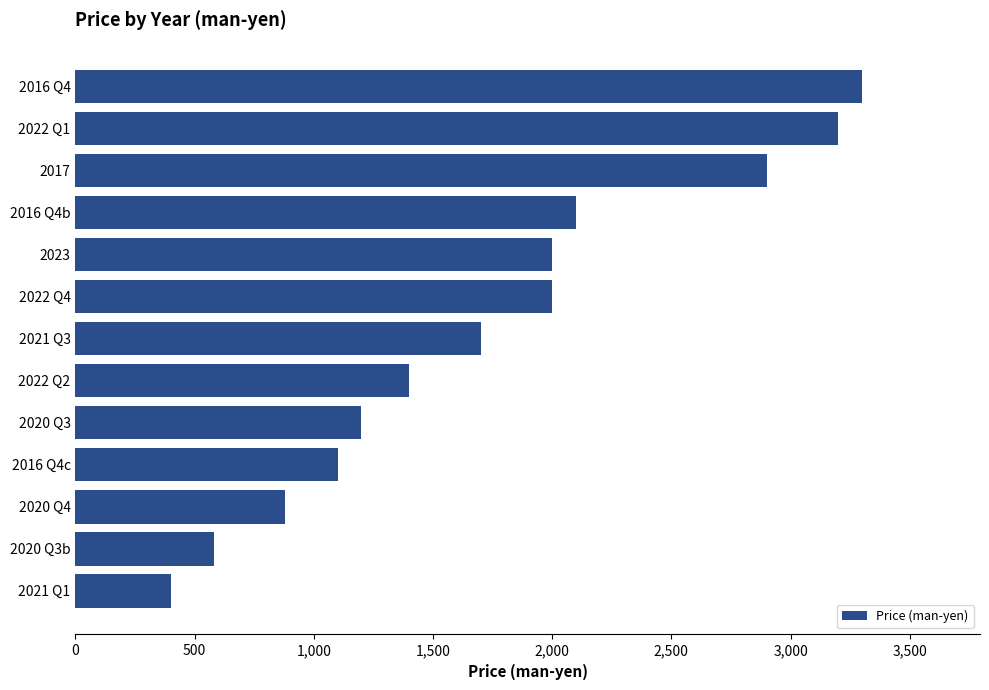

What is the smallest value displayed?

400